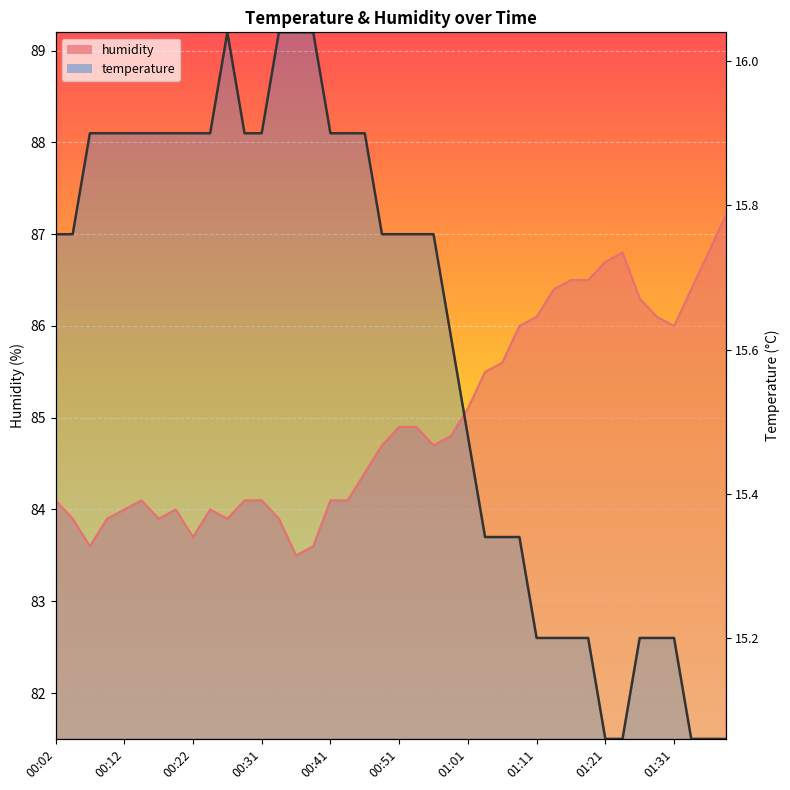

Does the chart display data point markers on the line(s)?

No